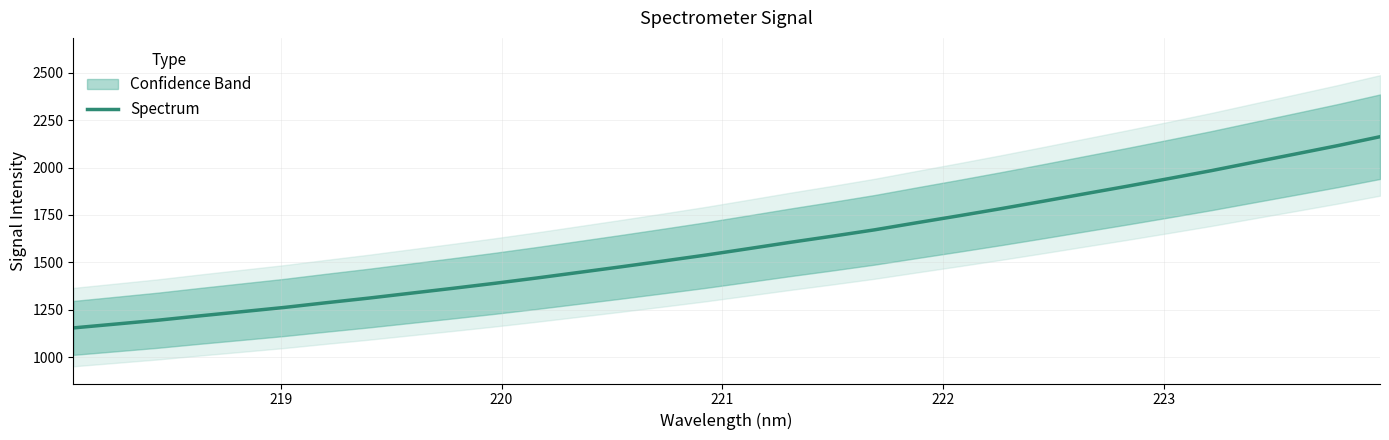

What is the maximum value for Spectrum?

2163.0